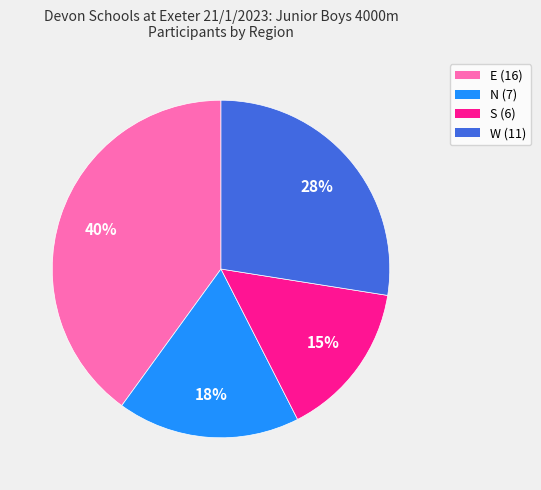

How many slices are in this pie chart?

4